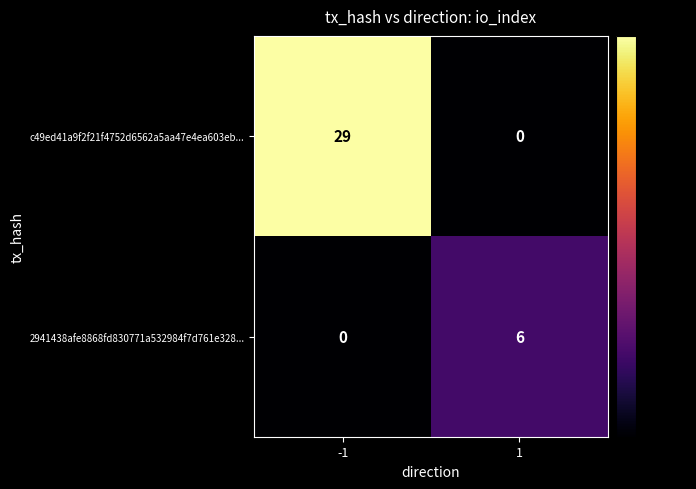

Rank the series at -1 from lowest to highest value.

2941438afe8868fd830771a532984f7d761e328..., c49ed41a9f2f21f4752d6562a5aa47e4ea603eb...